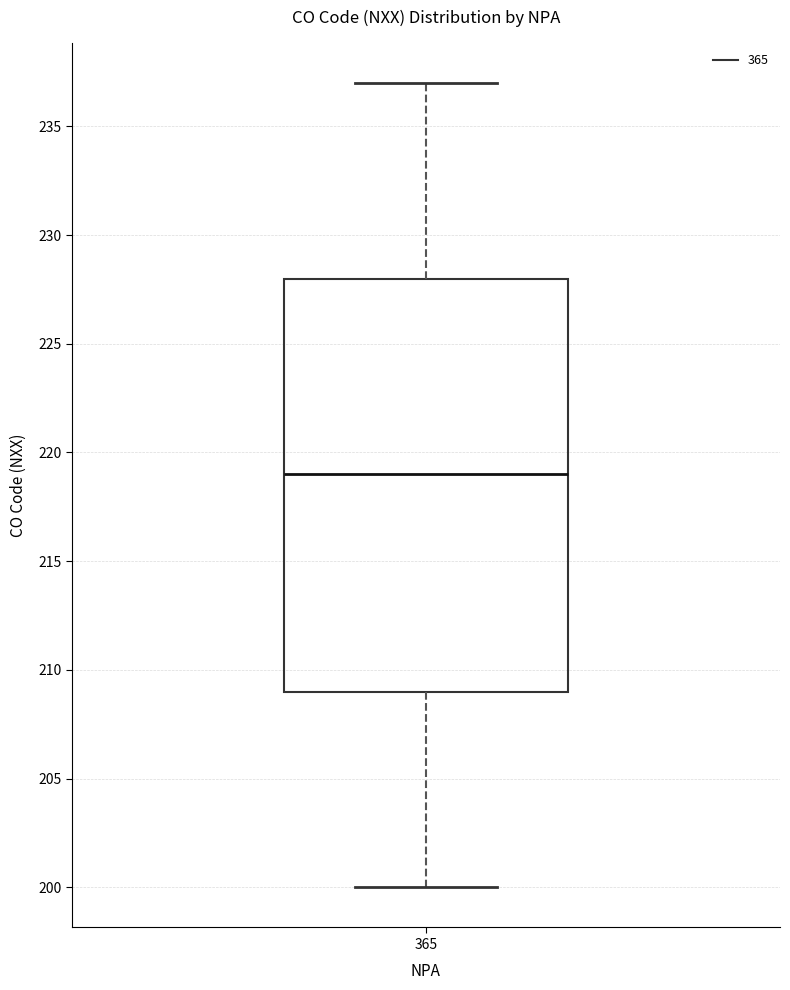

Read this box plot against the y-axis: the position of the median line, the range covered by the box, and the ends of both whiskers. The values are not printed on the chart, so give them approximately, as read against the axis.

median 219, box 209 to 228, whiskers 200 to 237